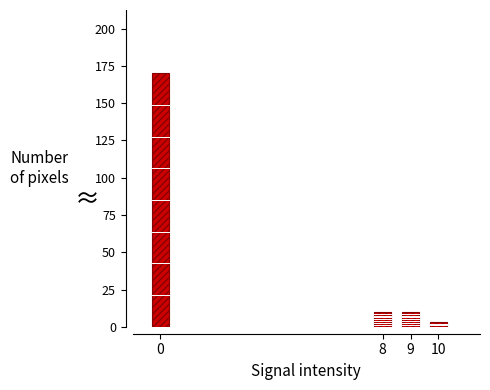

Reading left to right, list all the values displayed in this chart.

0=170	8=10	9=10	10=3